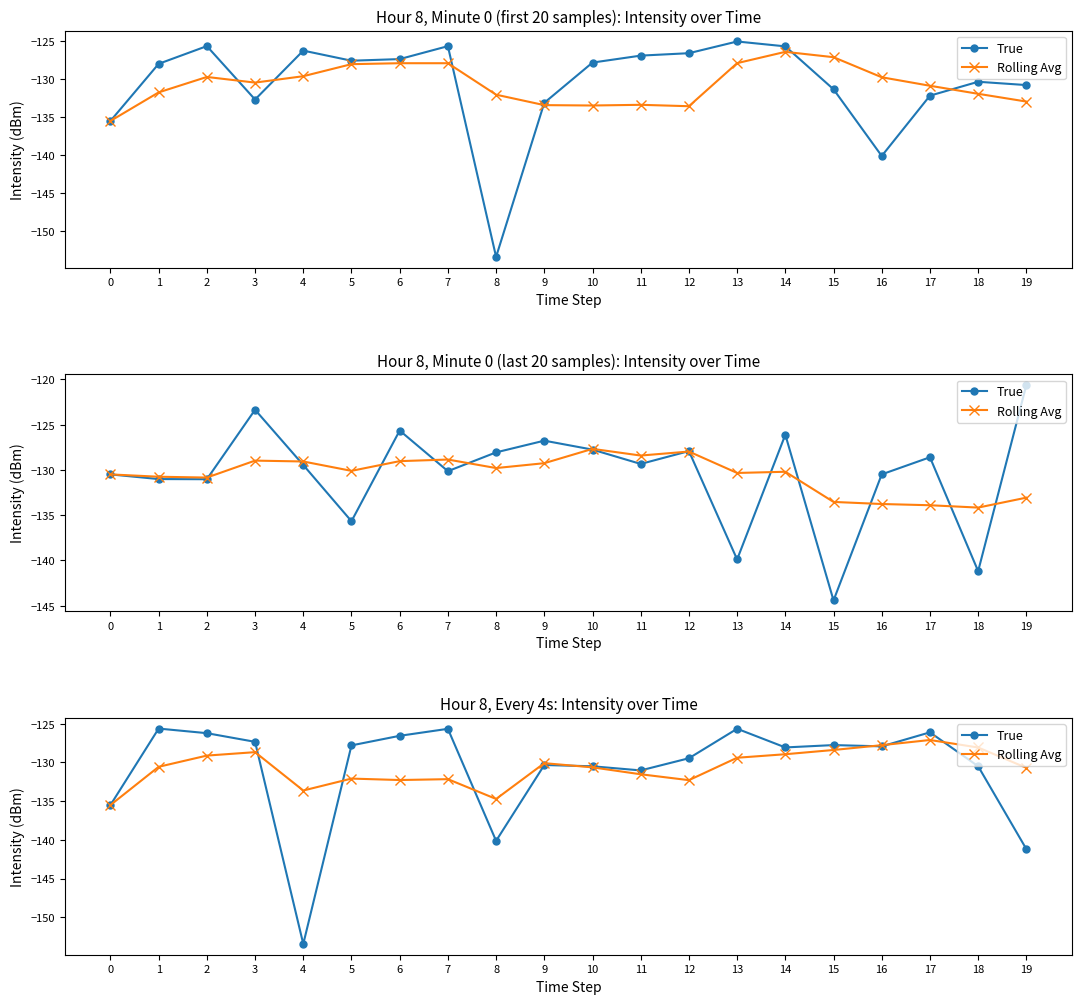

Rank the series by their maximum value, from highest to lowest.

True, Rolling Avg